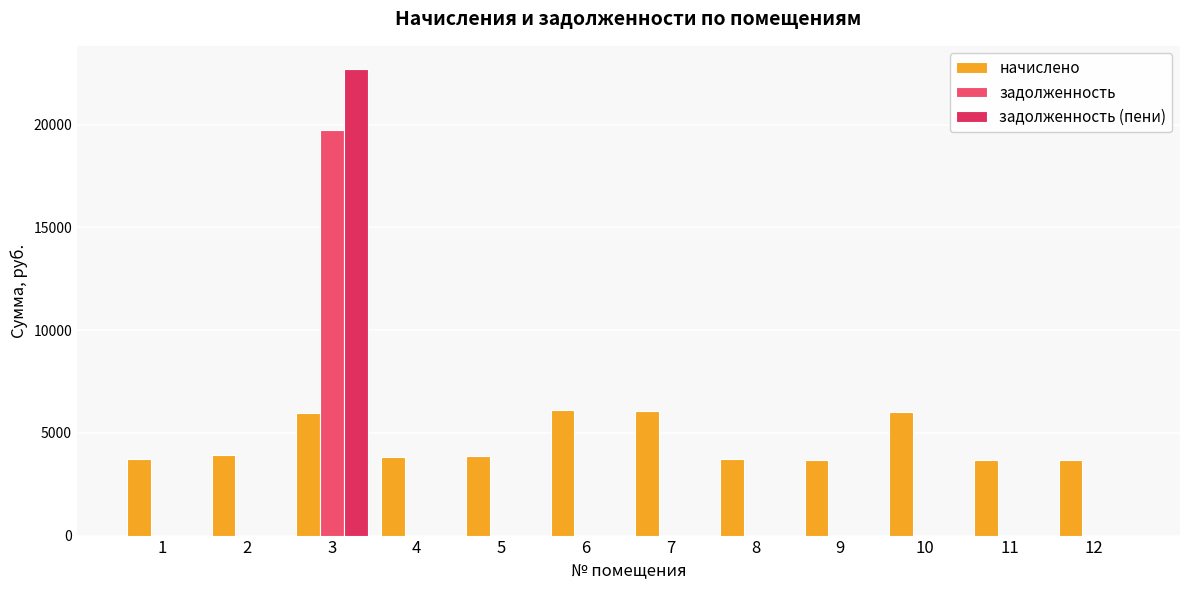

At which category is the sum across all series the highest?

3